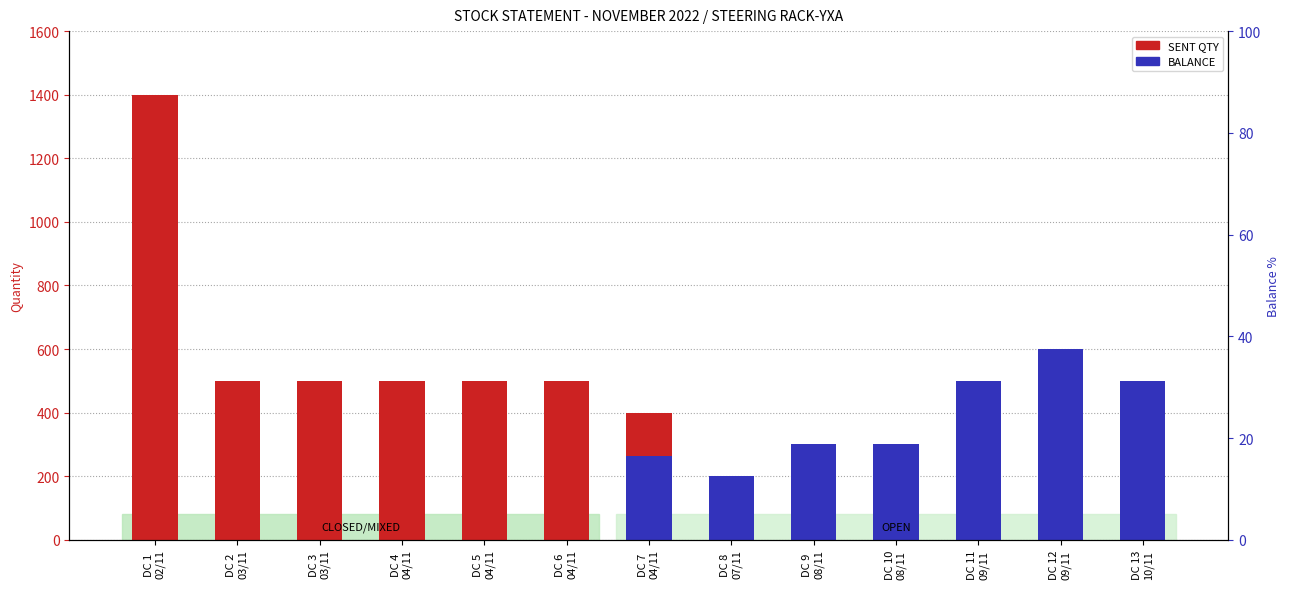

What is the label of the 11th bar from the left?

DC 11
09/11